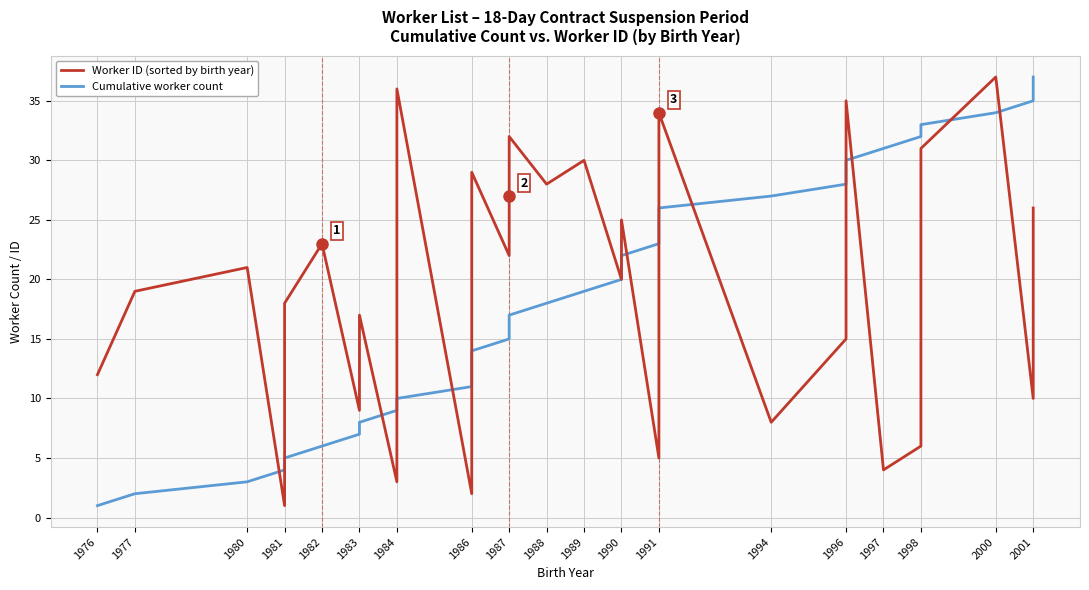

True or false: Worker ID (sorted by birth year) has a value of 7 at 1998.

False